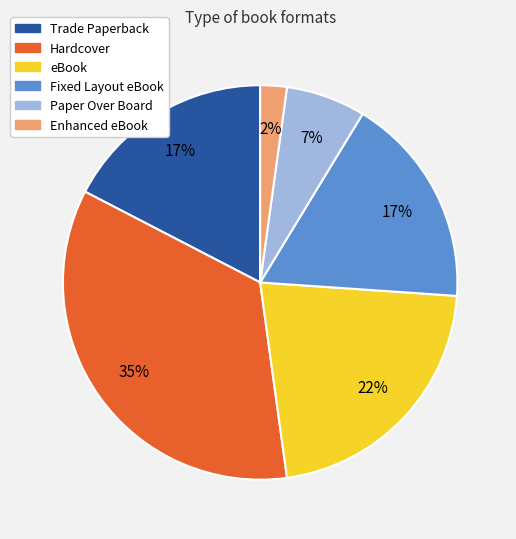

Which slice is the smallest?

Enhanced eBook